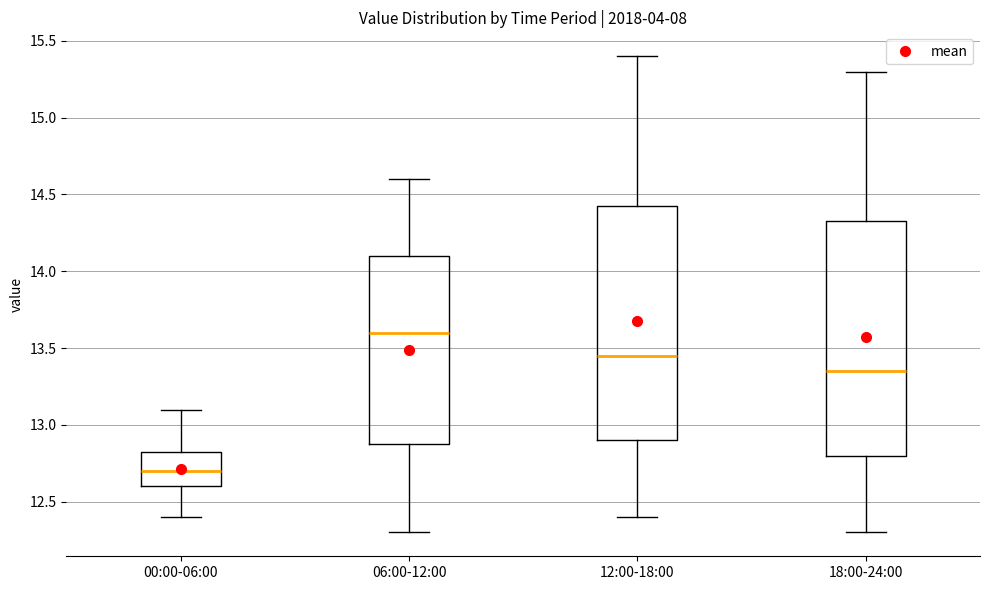

Which box has the highest median line?

06:00-12:00